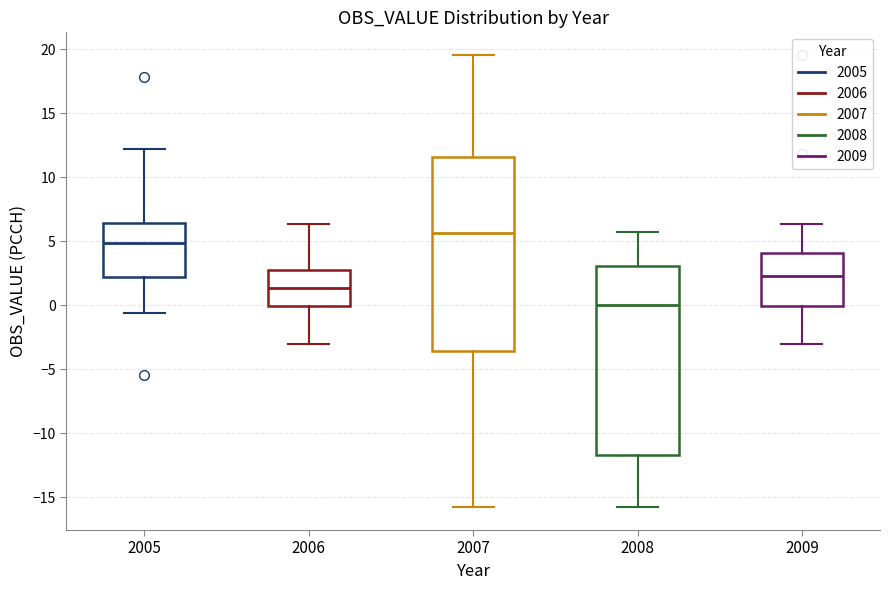

Where does the median line of the box at x = 2007 sit on the y-axis? The values are not printed on the chart, so give them approximately, as read against the axis.

5.5